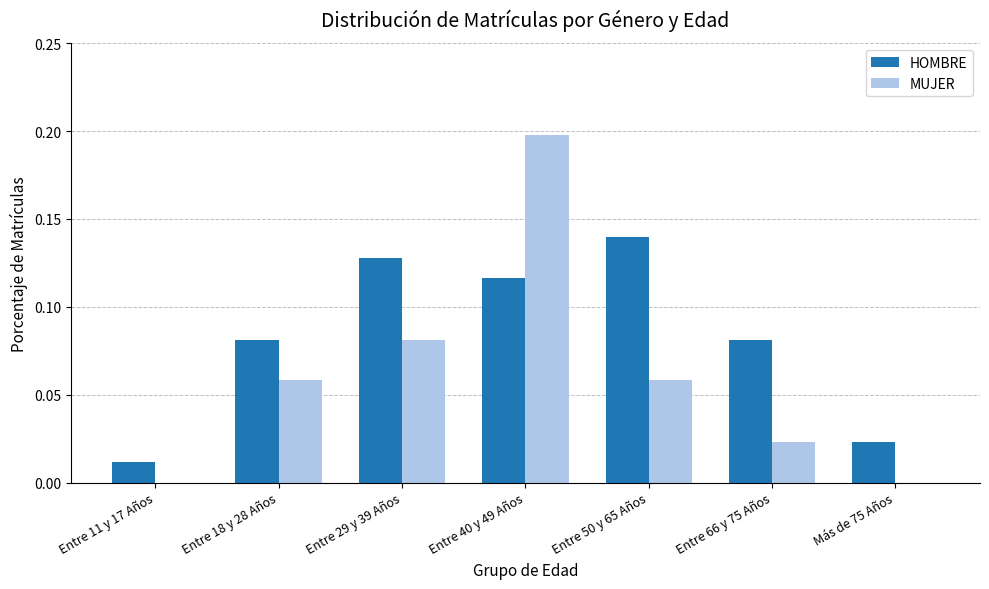

What is the maximum value shown in the chart?

0.2